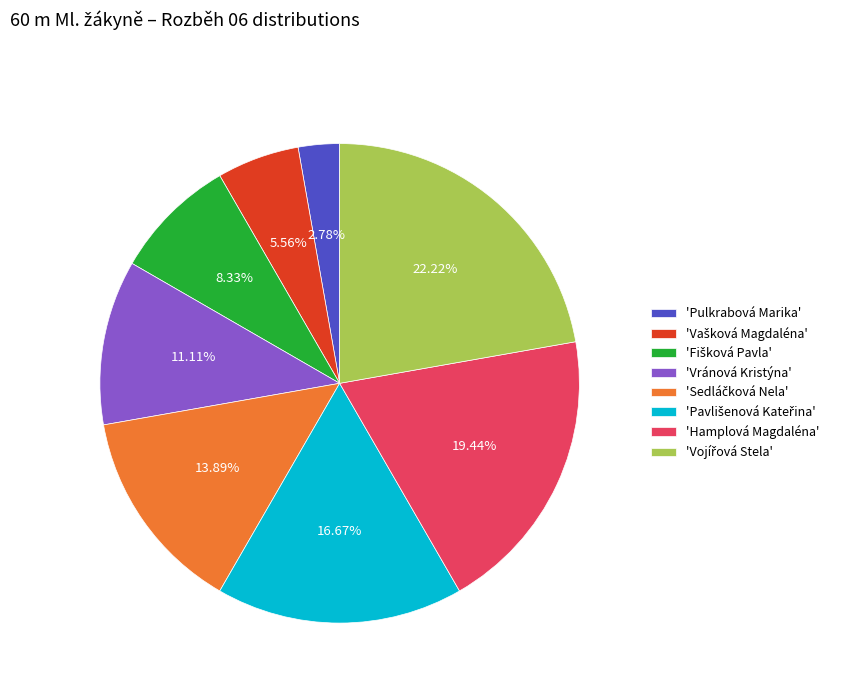

To the nearest percent, what is the difference between the largest and smallest slice percentages?

19%